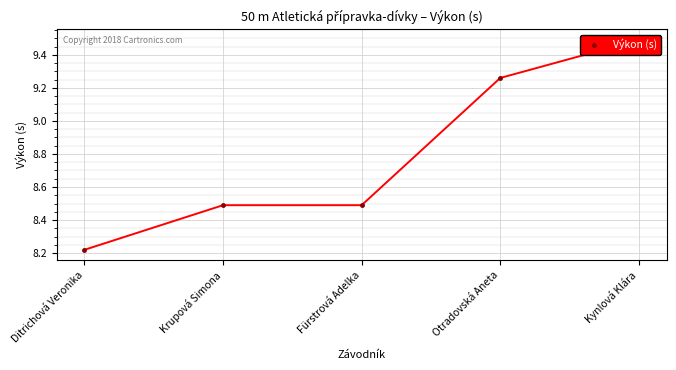

What is the label of the 2nd point from the left?

Krupová Simona